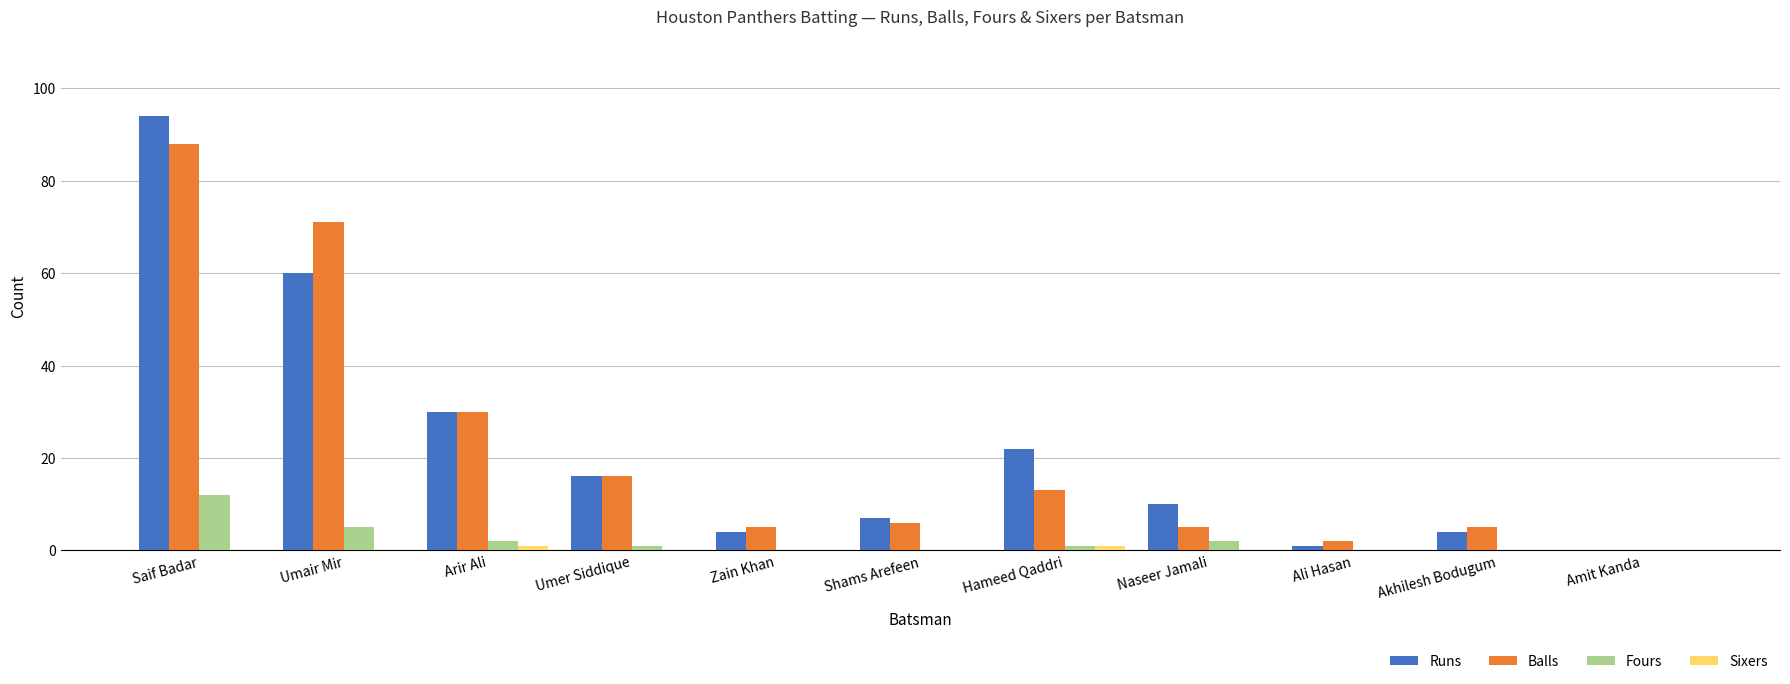

What is the total value across all series at Hameed Qaddri?

37